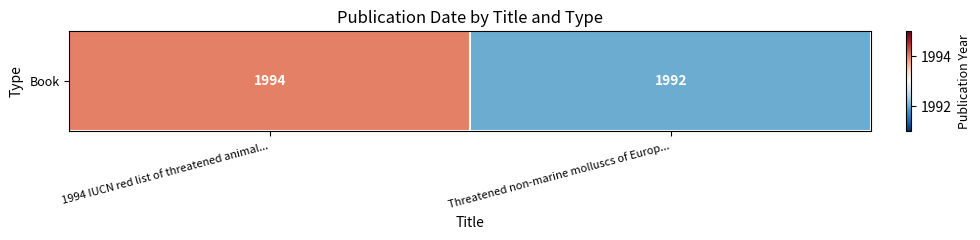

Where is the data nearest to the value 1993?

1994 IUCN red list of threatened animal...